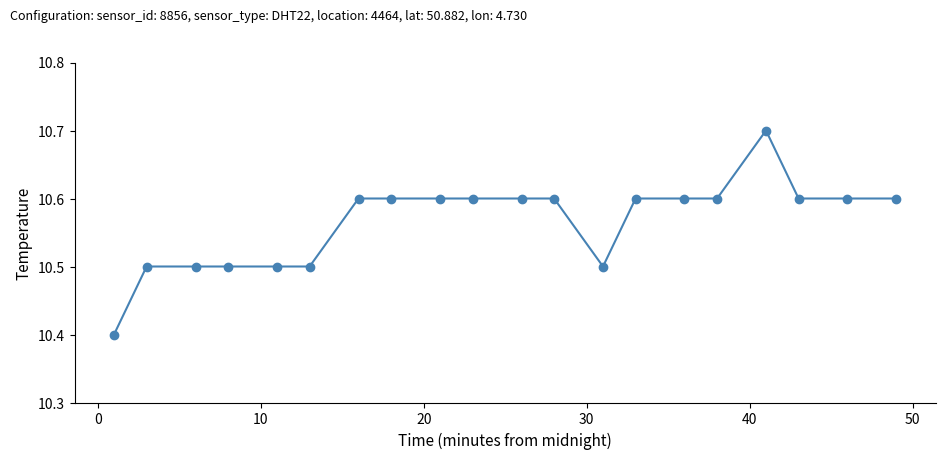

What is the maximum value shown in the chart?

10.7